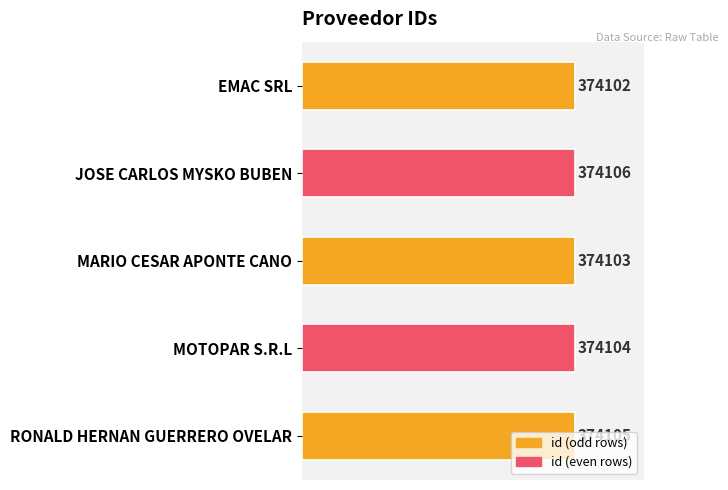

Does the chart contain any negative values?

No